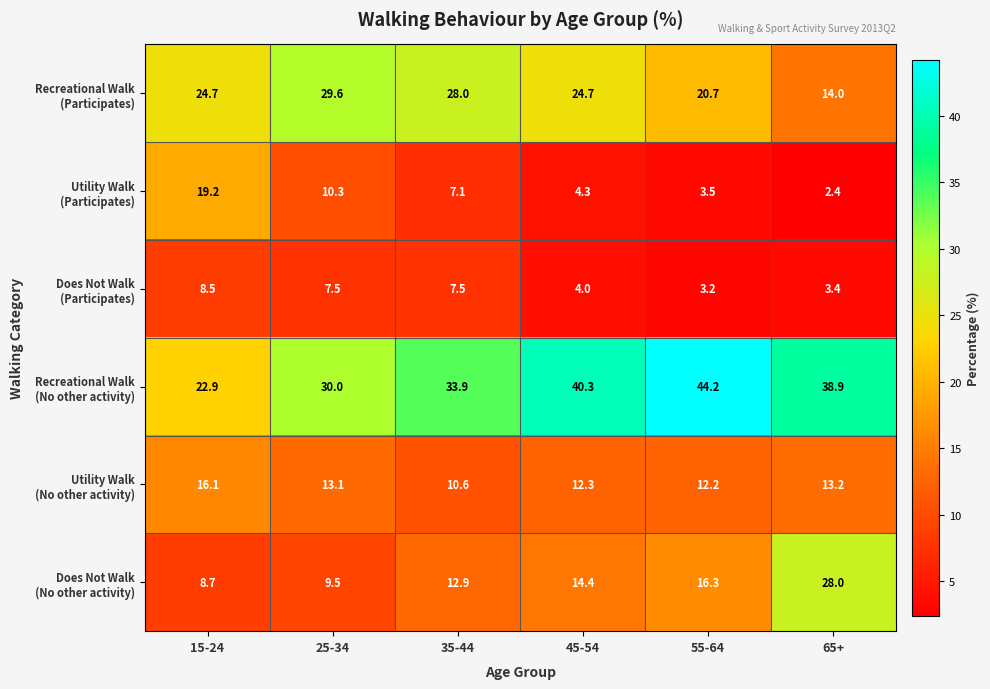

What is the difference between the highest and lowest values at 25-34?

22.5